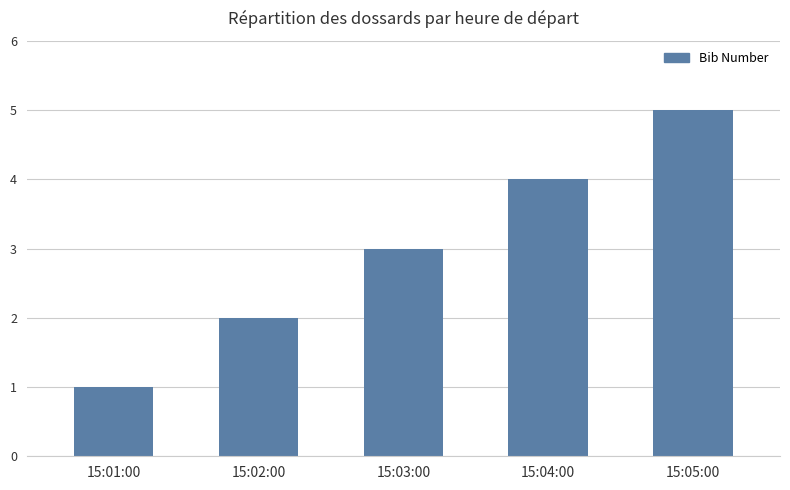

List the labels in order of value, largest first.

15:05:00, 15:04:00, 15:03:00, 15:02:00, 15:01:00